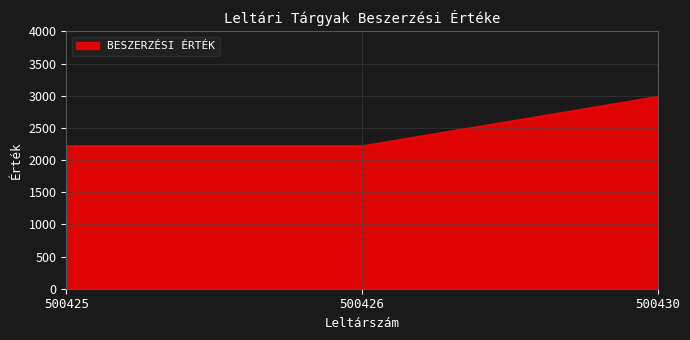

How many series are shown in this chart?

1